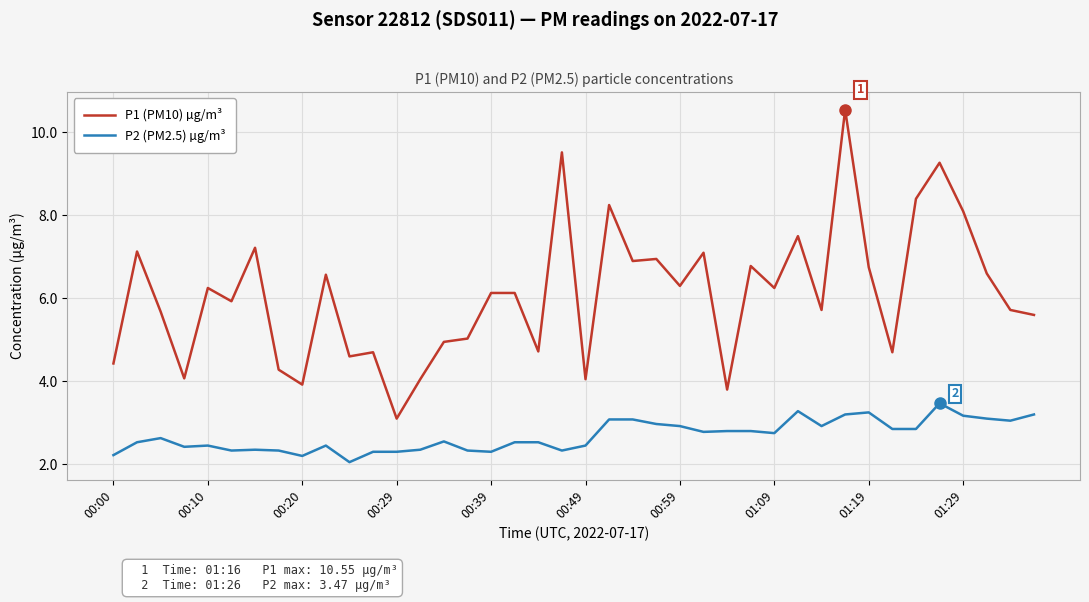

What is the highest value of the P1 (PM10) µg/m³ series?

10.6